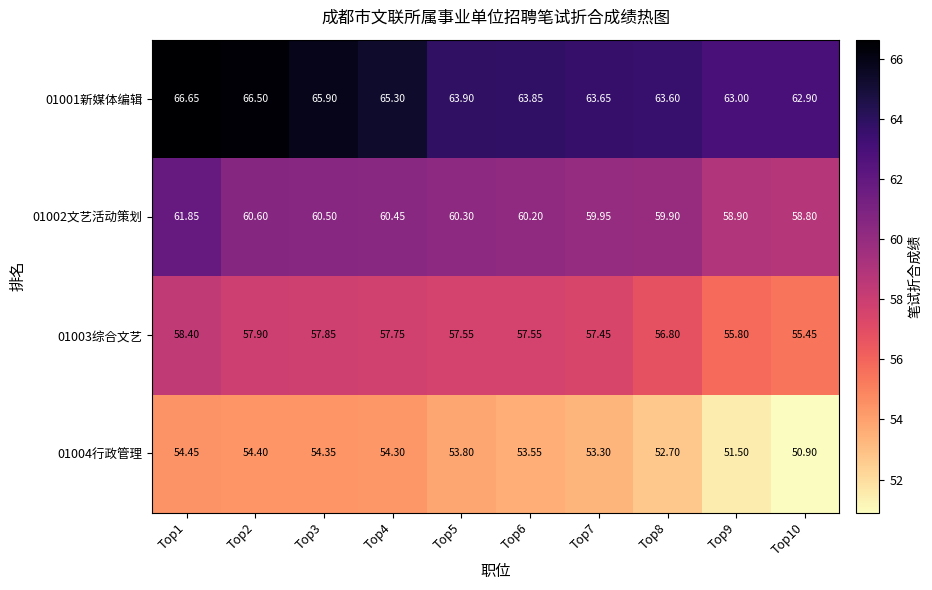

Is the value of 01004行政管理 at Top2 greater than the value of 01002文艺活动策划 at Top5?

No